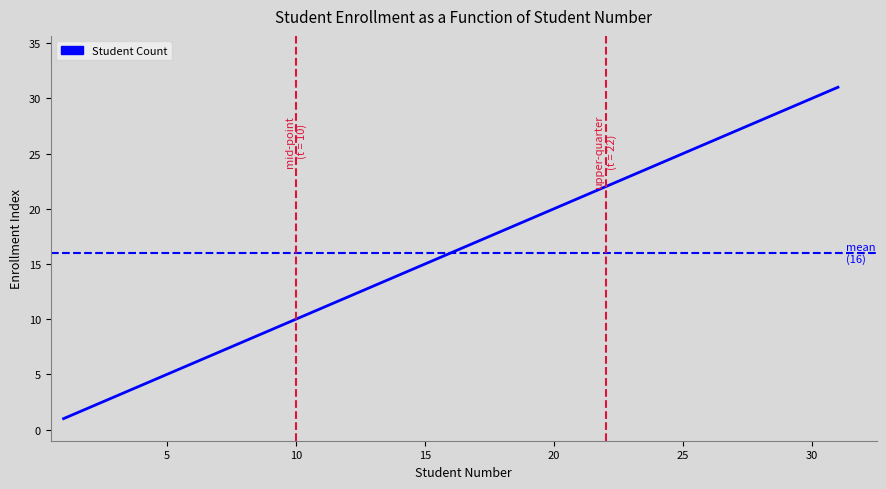

True or false: the data shows 34 at 21.

False